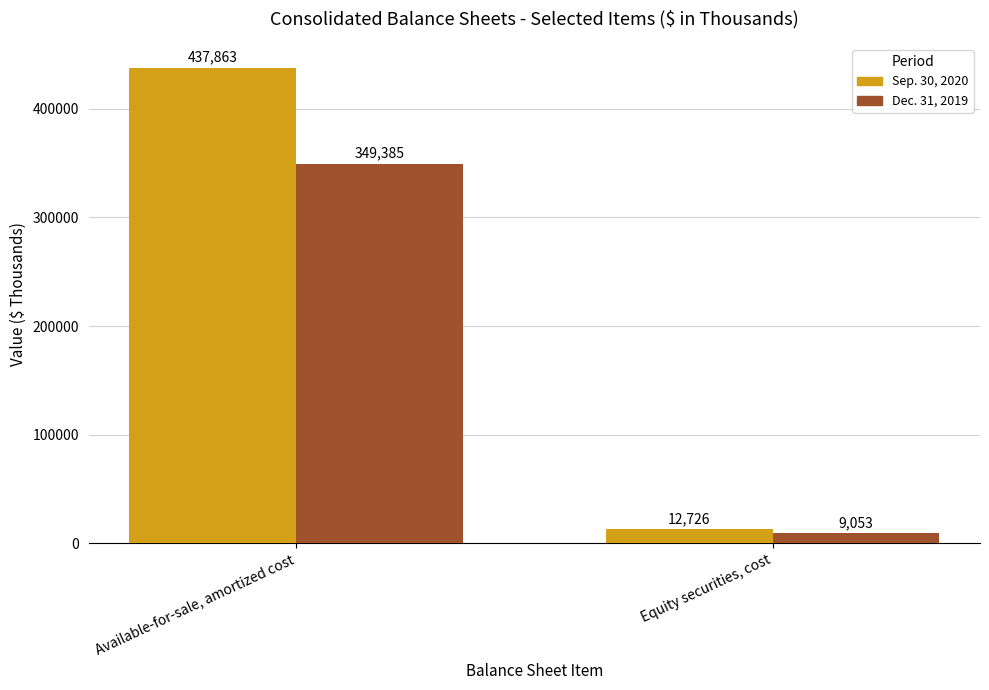

The Dec. 31, 2019 series shows 349385 at Available-for-sale, amortized cost. True or false?

True